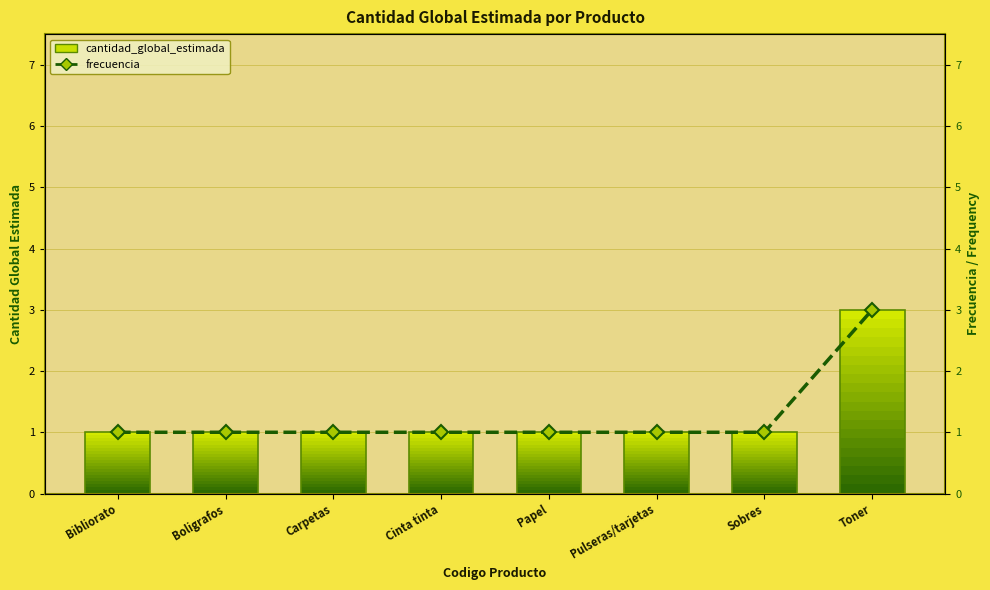

List the labels in order of frecuencia value, smallest first.

Bibliorato, Boligrafos, Carpetas, Cinta tinta, Papel, Pulseras/tarjetas, Sobres, Toner